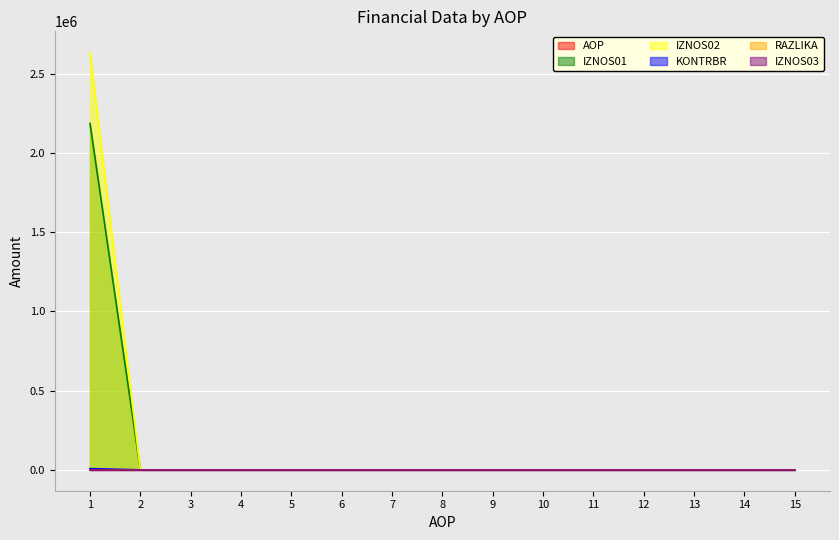

Reading left to right, extract all data points from this chart.

AOP: 1.0	2.0	3.0	4.0	5.0	6.0	7.0	8.0	9.0	10.0	11.0	12.0	13.0	14.0	15.0
IZNOS01: 2186601.5	0.0	0.0	0.0	0.0	0.0	0.0	0.0	0.0	0.0	0.0	0.0	0.0	0.0	0.0
IZNOS02: 2636368.8	0.0	0.0	0.0	0.0	0.0	0.0	0.0	0.0	0.0	0.0	0.0	0.0	0.0	0.0
KONTRBR: 7459.3	0.0	0.0	0.0	0.0	0.0	0.0	0.0	0.0	0.0	0.0	0.0	0.0	0.0	0.0
RAZLIKA: 0.7	0.0	0.0	0.0	0.0	0.0	0.0	0.0	0.0	0.0	0.0	0.0	0.0	0.0	0.0